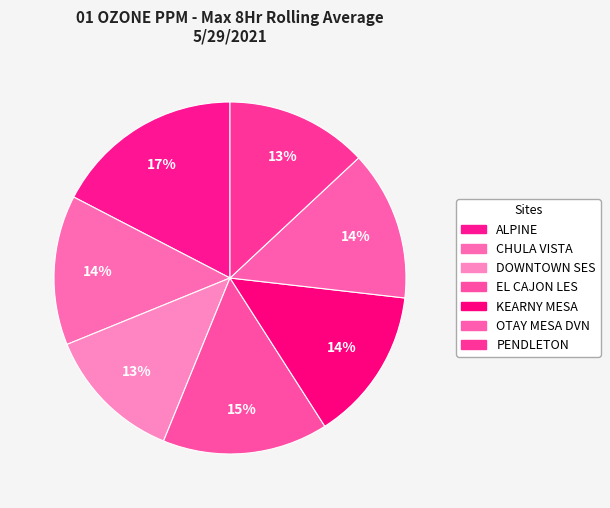

Between ALPINE and PENDLETON, which is larger?

ALPINE